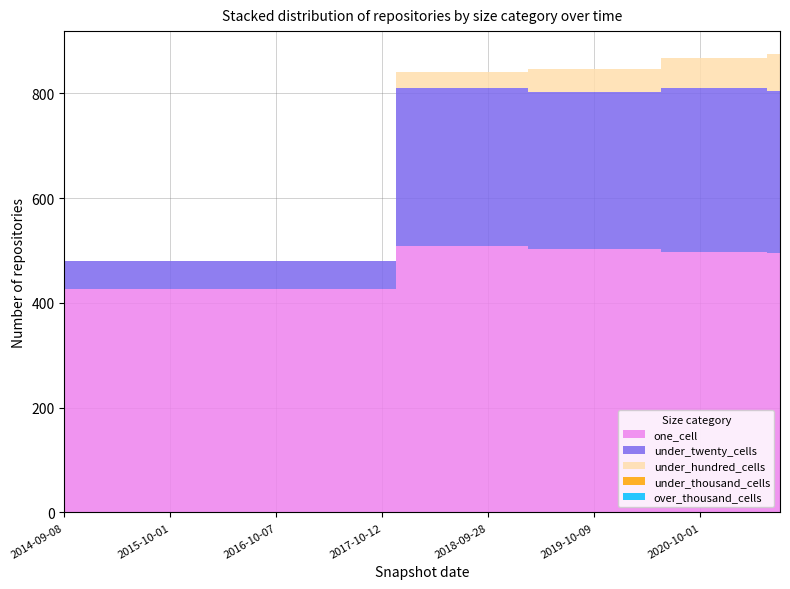

Reading left to right, list all the values displayed in this chart.

one_cell: 426	426	426	426	426	426	426	426	426	426	426	426	426	509	509	509	509	509	503	503	503	503	503	497	497	497	497	495
under_twenty_cells: 54	54	54	54	54	54	54	54	54	54	54	54	54	301	301	301	301	301	300	300	300	300	300	313	313	313	313	309
under_hundred_cells: 0	0	0	0	0	0	0	0	0	0	0	0	0	30	30	30	30	30	43	43	43	43	43	58	58	58	58	71
under_thousand_cells: 0	0	0	0	0	0	0	0	0	0	0	0	0	0	0	0	0	0	0	0	0	0	0	0	0	0	0	0
over_thousand_cells: 0	0	0	0	0	0	0	0	0	0	0	0	0	0	0	0	0	0	0	0	0	0	0	0	0	0	0	0